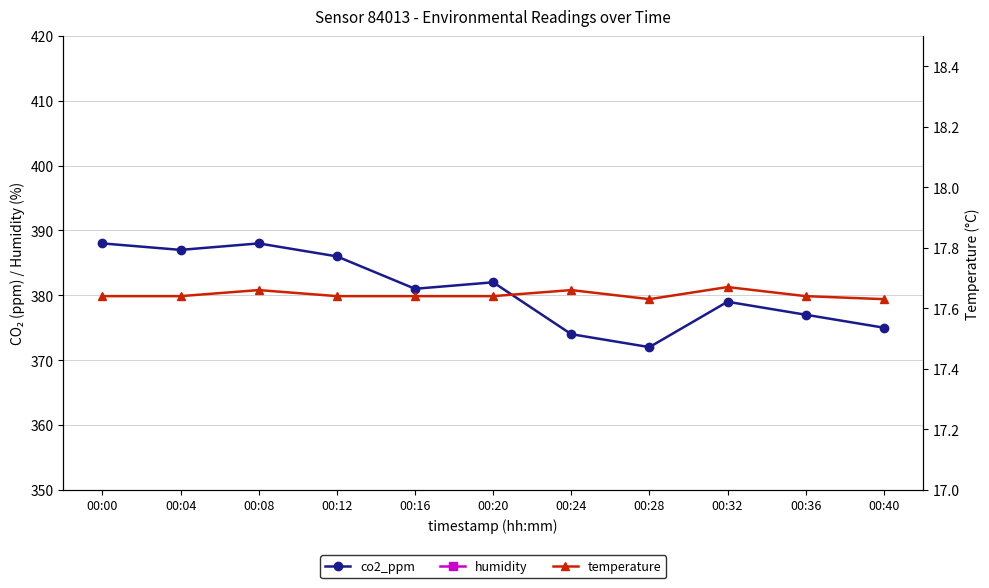

What is the average value of the co2_ppm series?

380.8